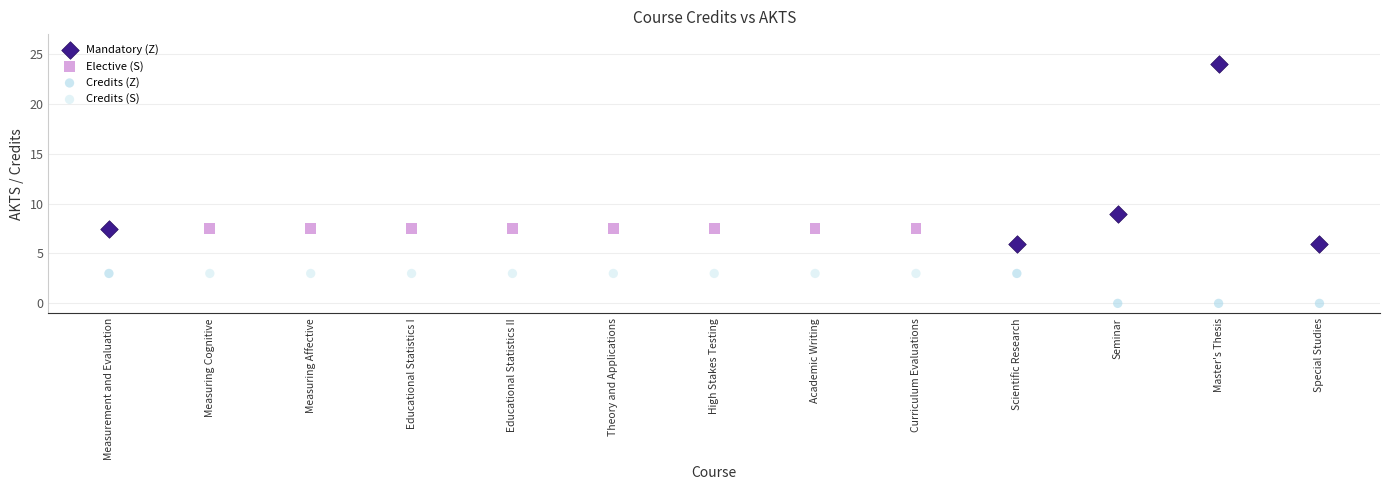

Which series reaches the maximum Y coordinate?

Mandatory (Z)